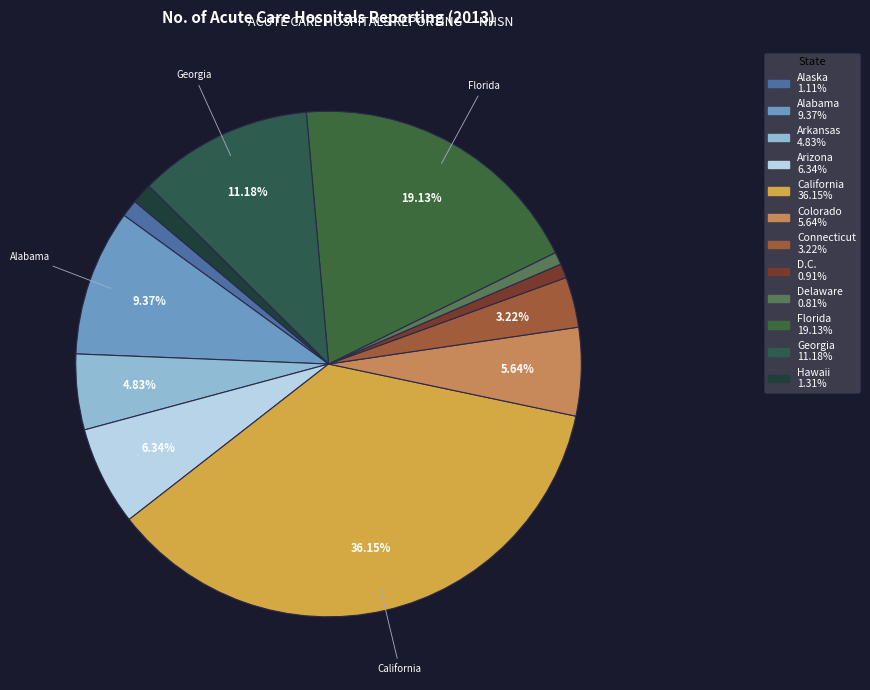

How many segments does this pie chart have?

12